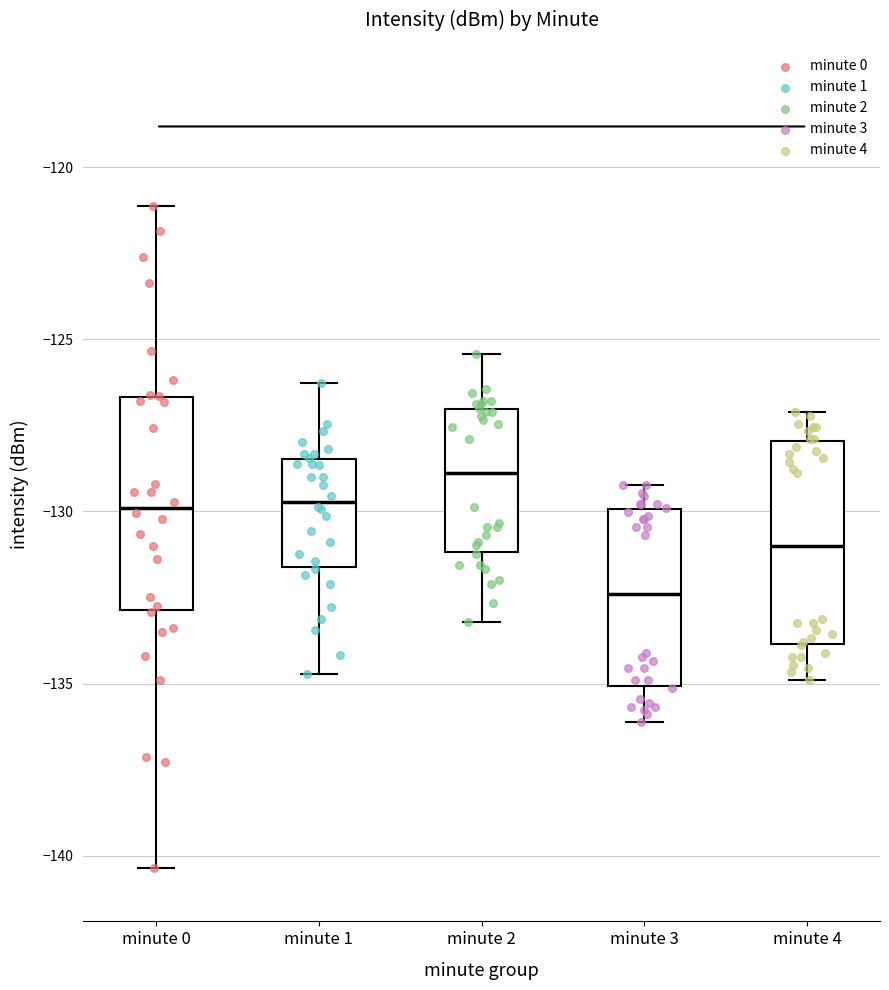

Reading left to right, read every box against the y-axis: the position of its median line, the range the box covers, and the ends of its whiskers. The values are not printed on the chart, so give them approximately, as read against the axis.

minute 0: median -130.0, box -133.0 to -126.5, whiskers -140.5 to -121.0
minute 1: median -129.5, box -131.5 to -128.5, whiskers -134.5 to -126.5
minute 2: median -129.0, box -131.0 to -127.0, whiskers -133.0 to -125.5
minute 3: median -132.5, box -135.0 to -130.0, whiskers -136.0 to -129.0
minute 4: median -131.0, box -134.0 to -128.0, whiskers -135.0 to -127.0